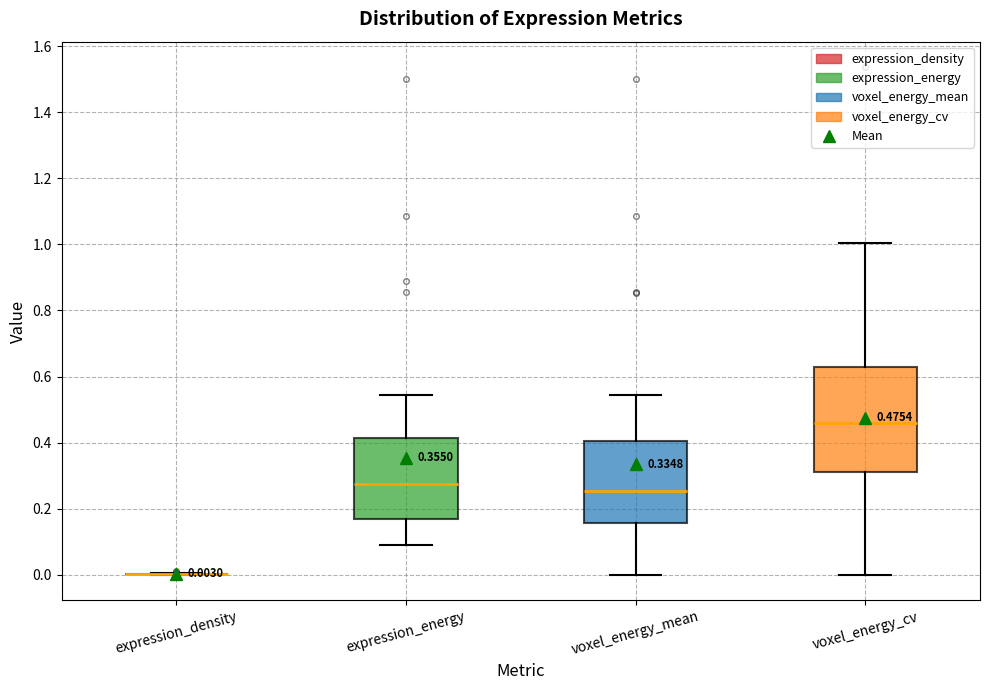

Which box is the tallest, from its lower edge to its upper edge?

voxel_energy_cv